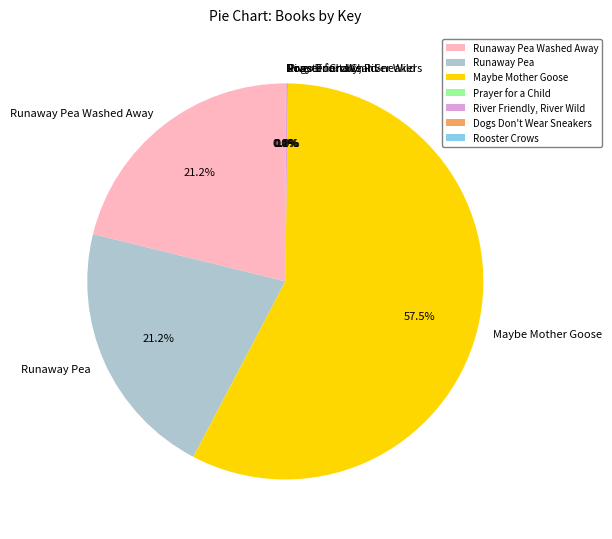

What is the largest slice in the pie chart?

Maybe Mother Goose